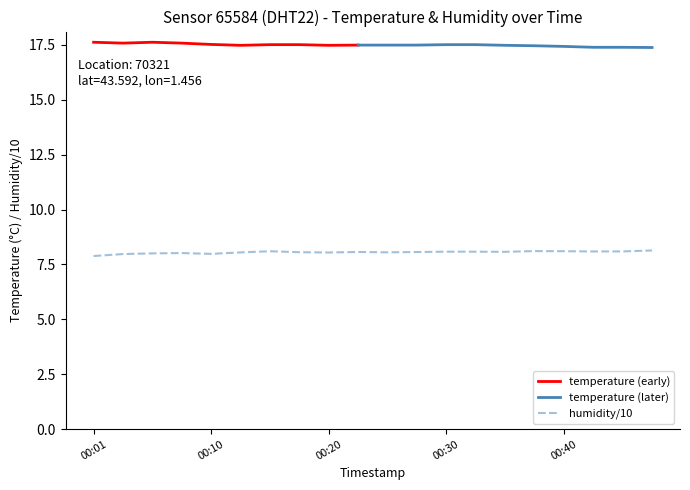

Is it true that humidity/10 equals 12.6 at 00:01?

False